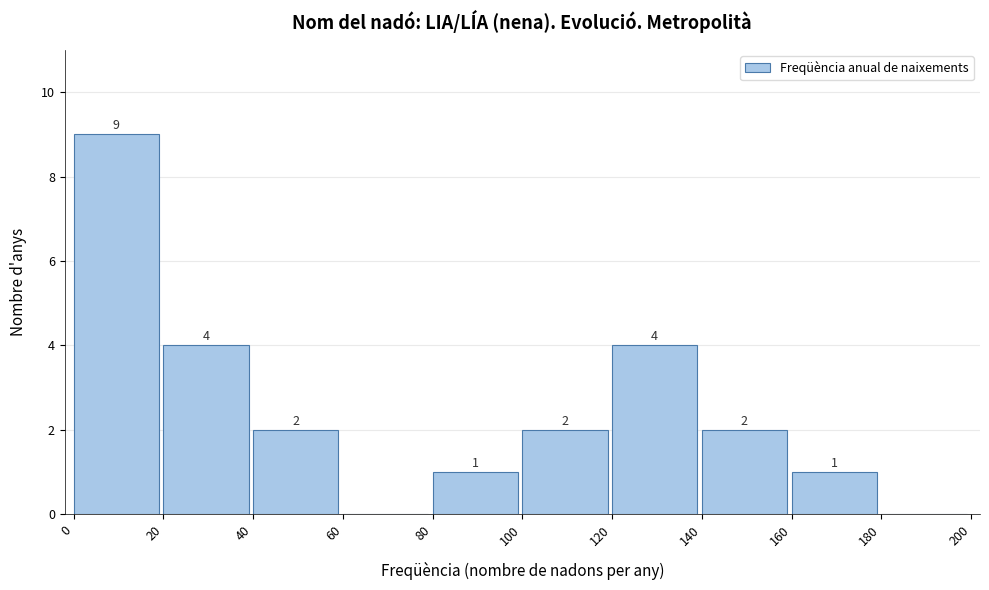

Over which range of the x-axis is the bar tallest?

0 to 20